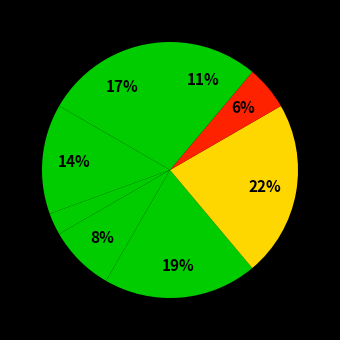

Which slice is the largest?

Завідувач філією